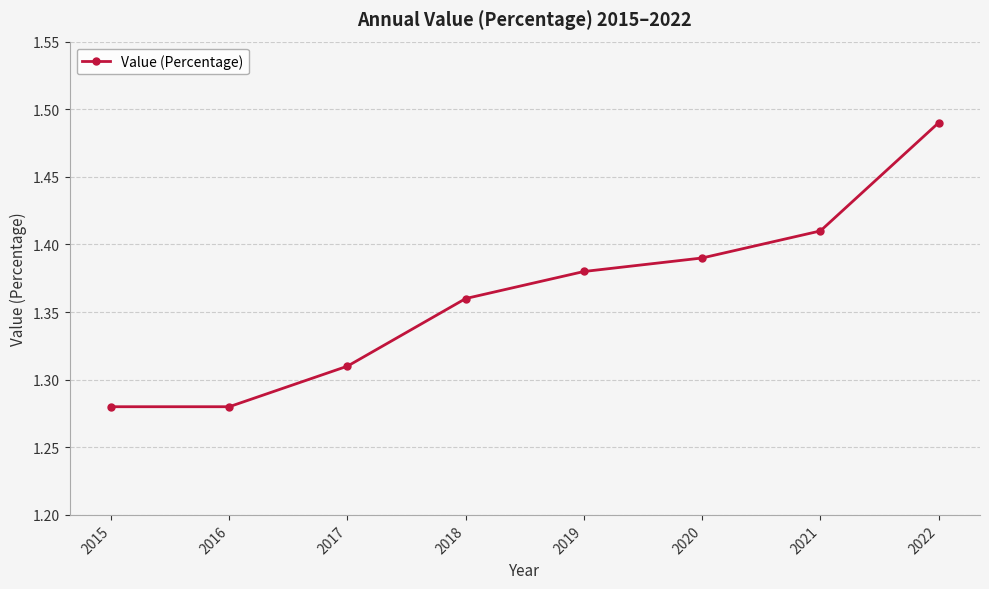

True or false: there are more than 2 points higher than both neighbors.

False